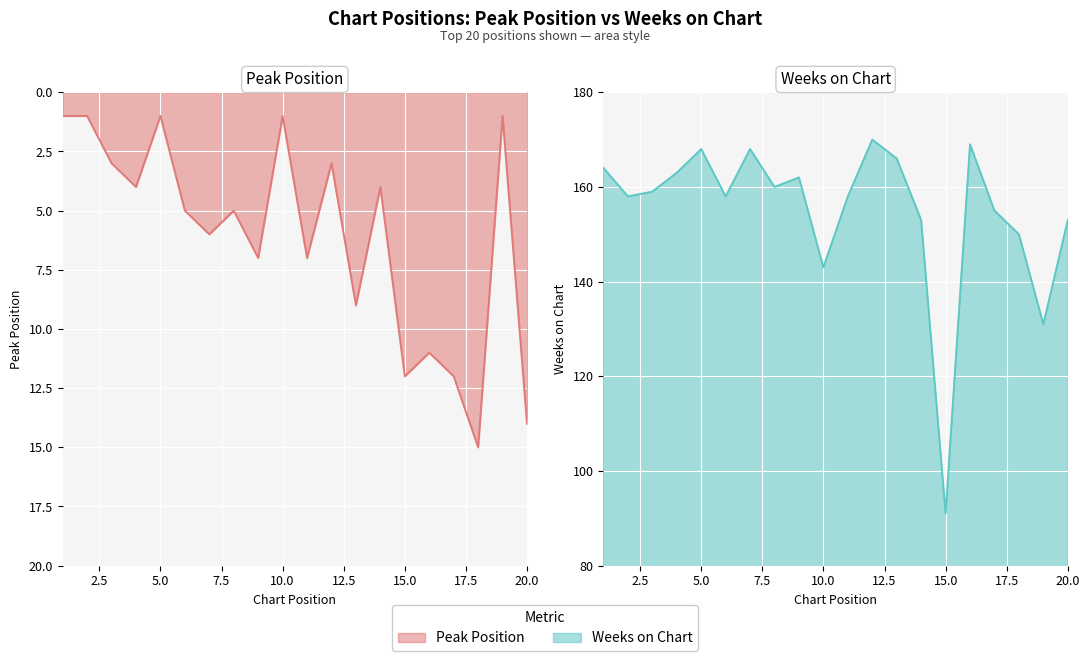

The value of Weeks on Chart at 8 is 160. True or false?

True